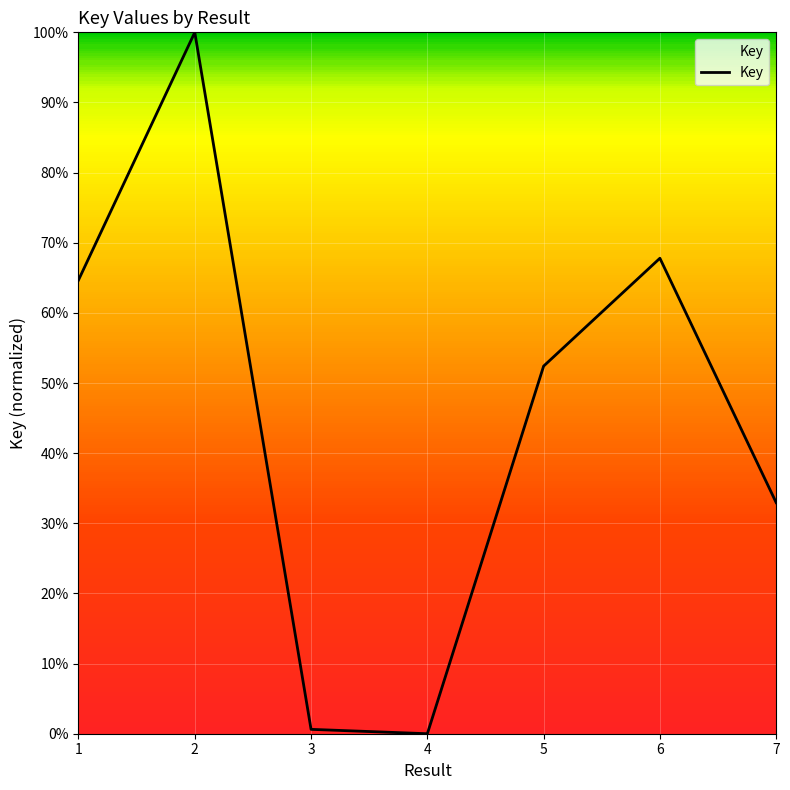

Does the chart display data point markers on the line(s)?

No